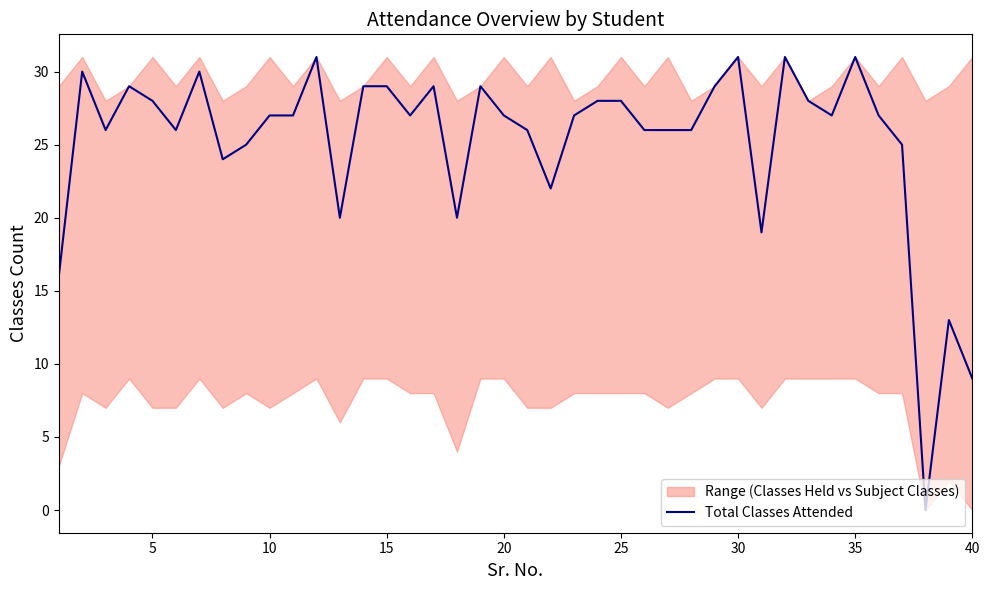

True or false: Total Classes Attended has a value of 28 at 25.

True